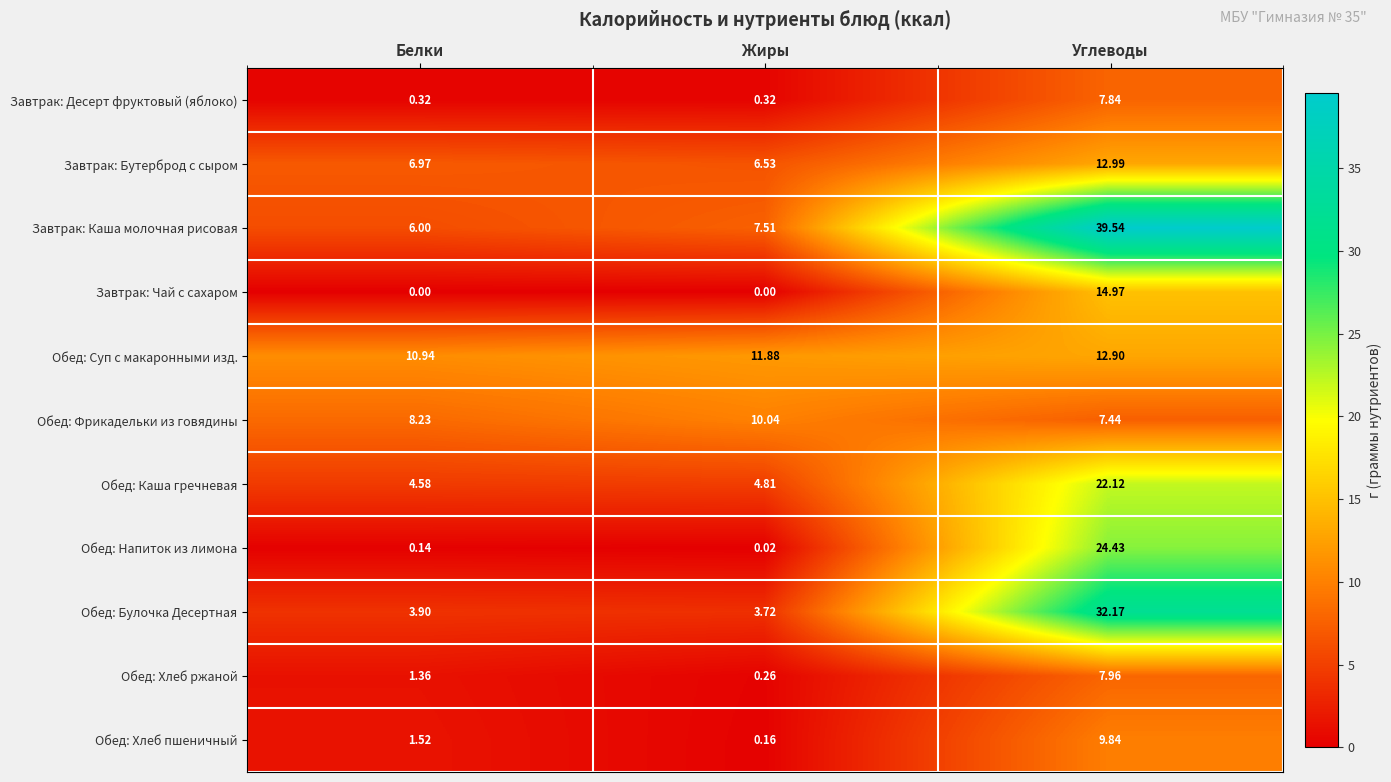

Between Белки and Жиры, which series saw the biggest shift?

Обед: Фрикадельки из говядины